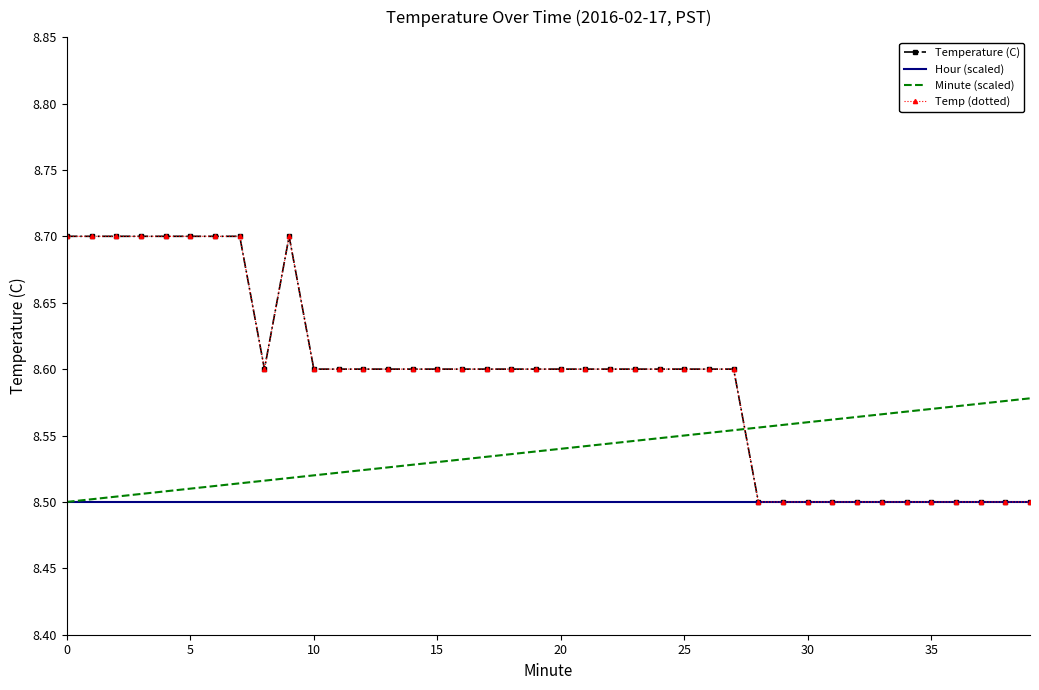

At how many categories does at least one series exceed 8?

40